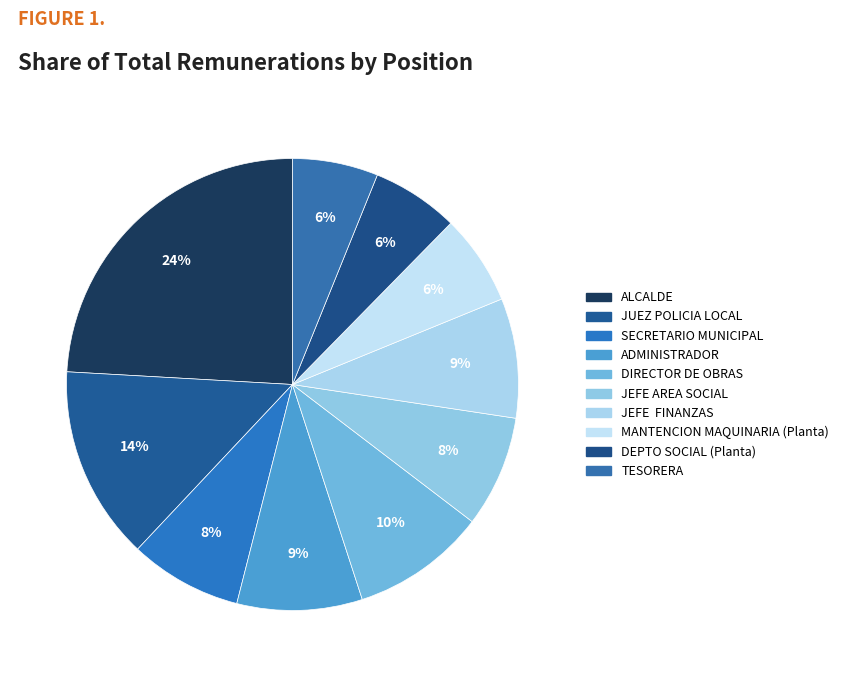

Which slice is the largest?

ALCALDE